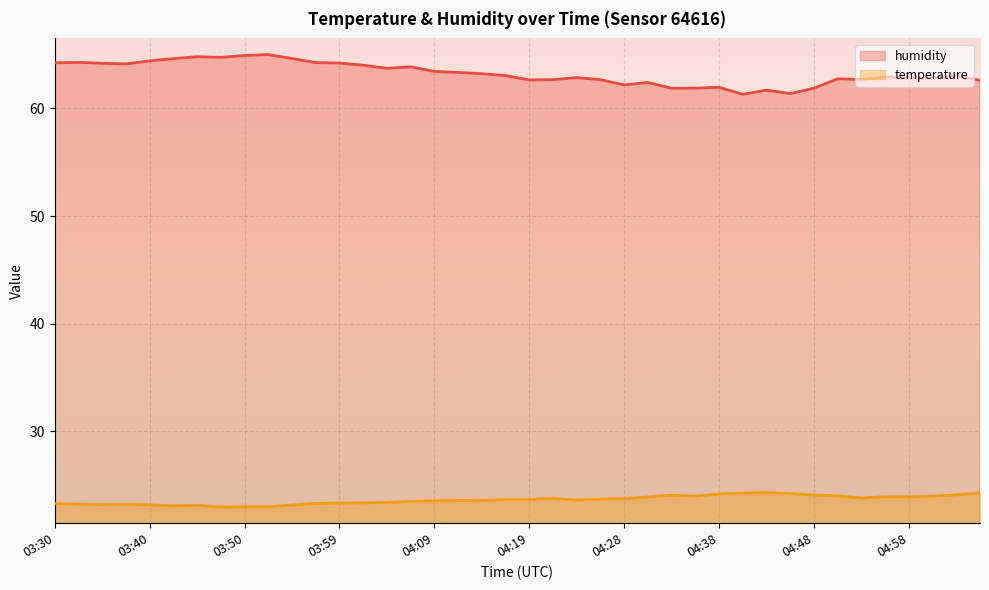

The temperature series shows 23.3 at 03:30. True or false?

True